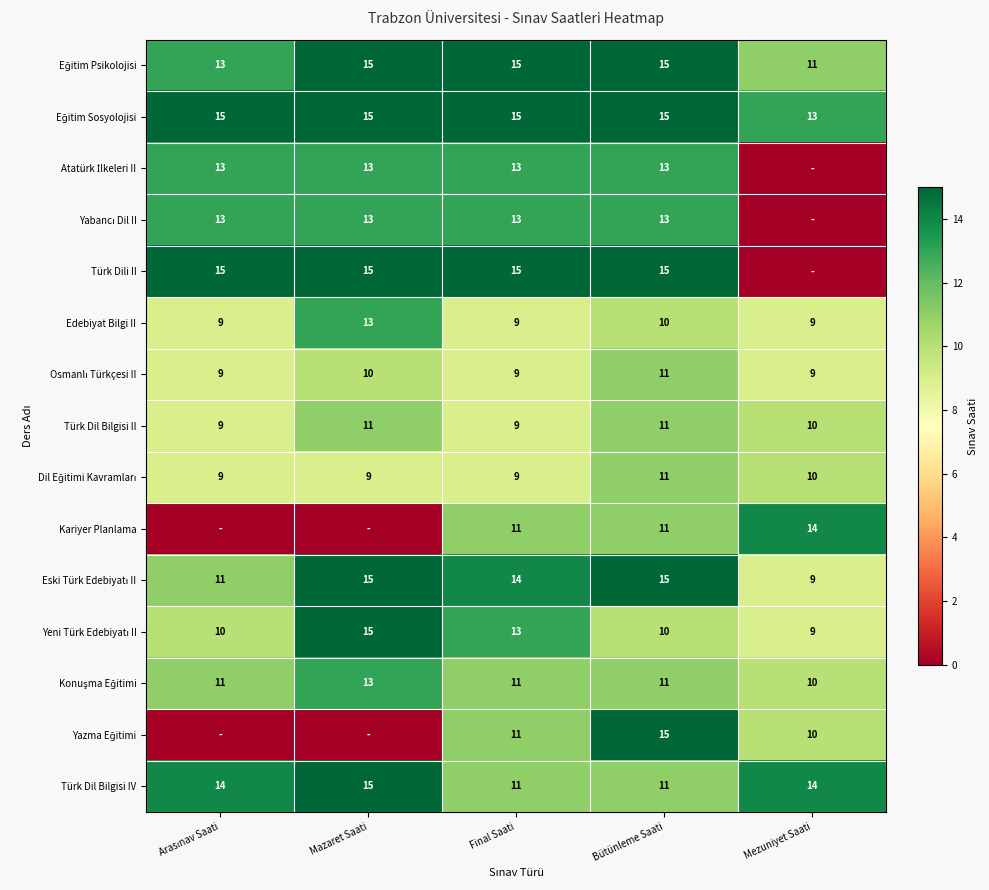

Where is Türk Dil Bilgisi II nearest to the value 10?

Mezuniyet Saati